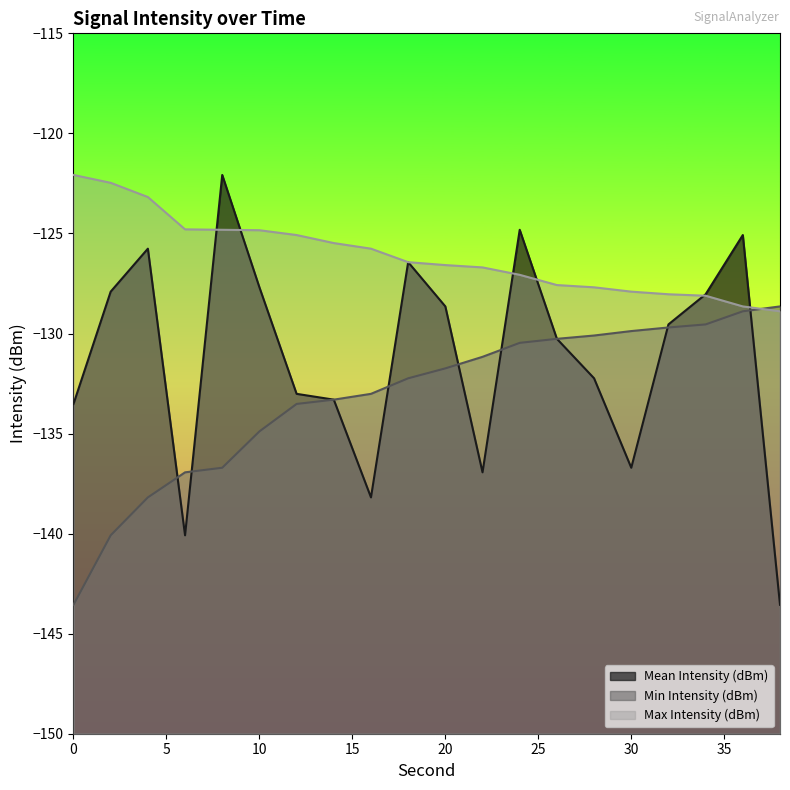

At which label does Min Intensity (dBm) first exceed -131?

24